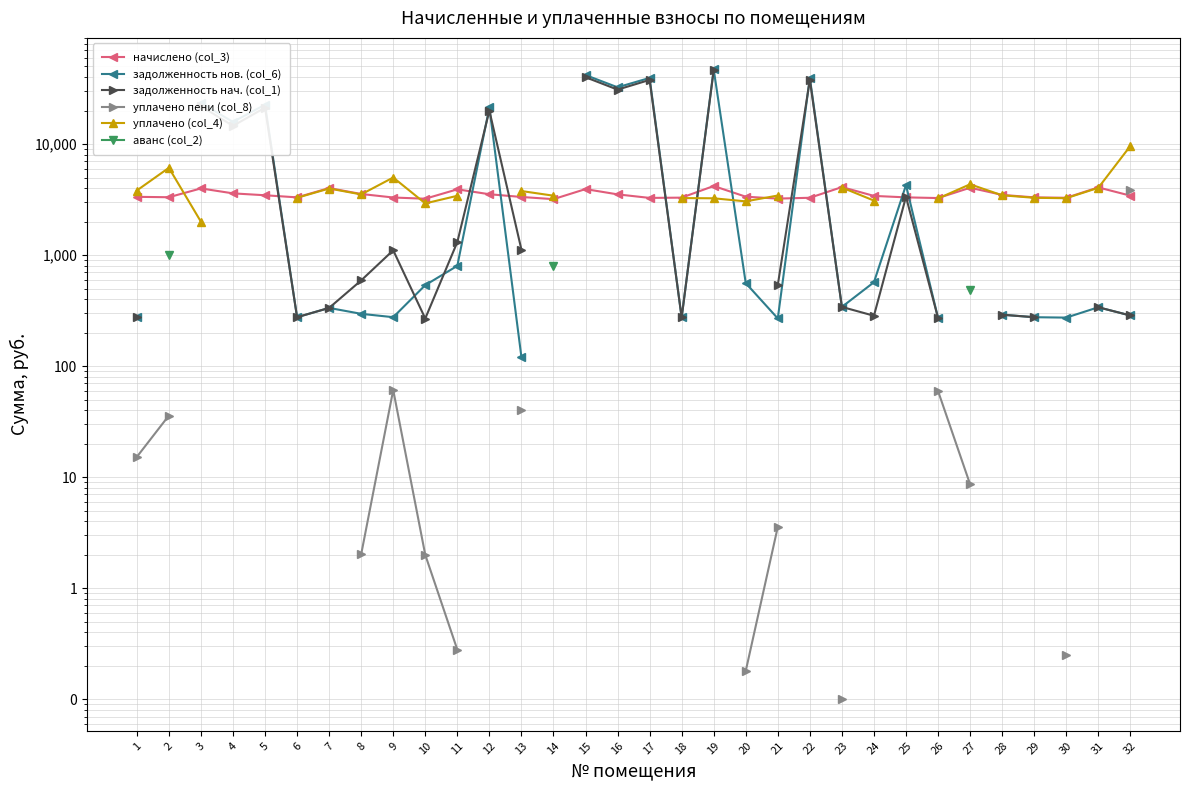

At which label is уплачено пени (col_8) closest to 1930?

9